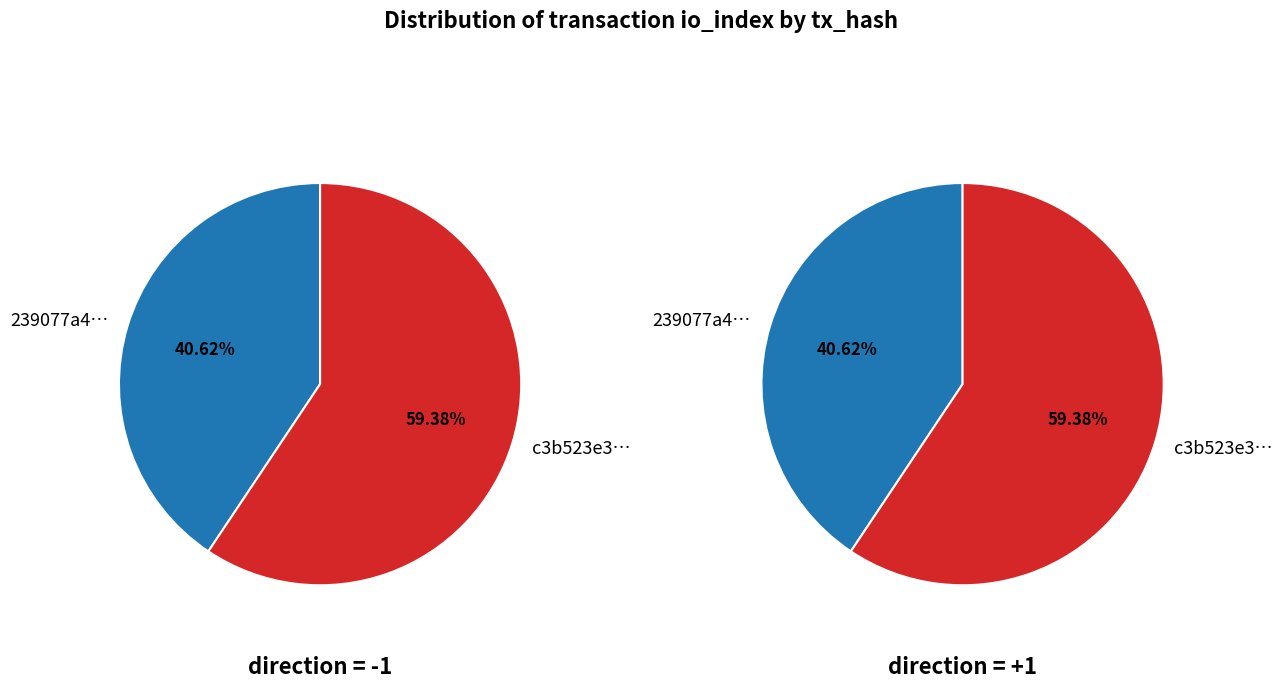

Is it true that 1 is 59% of the pie?

True